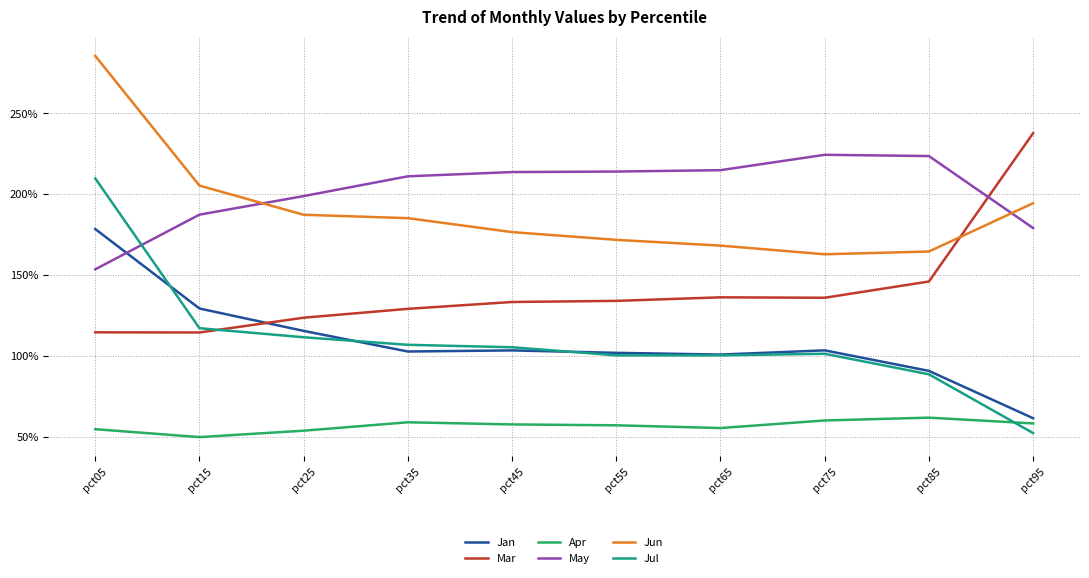

What are all the series names shown in the legend?

Jan, Mar, Apr, May, Jun, Jul